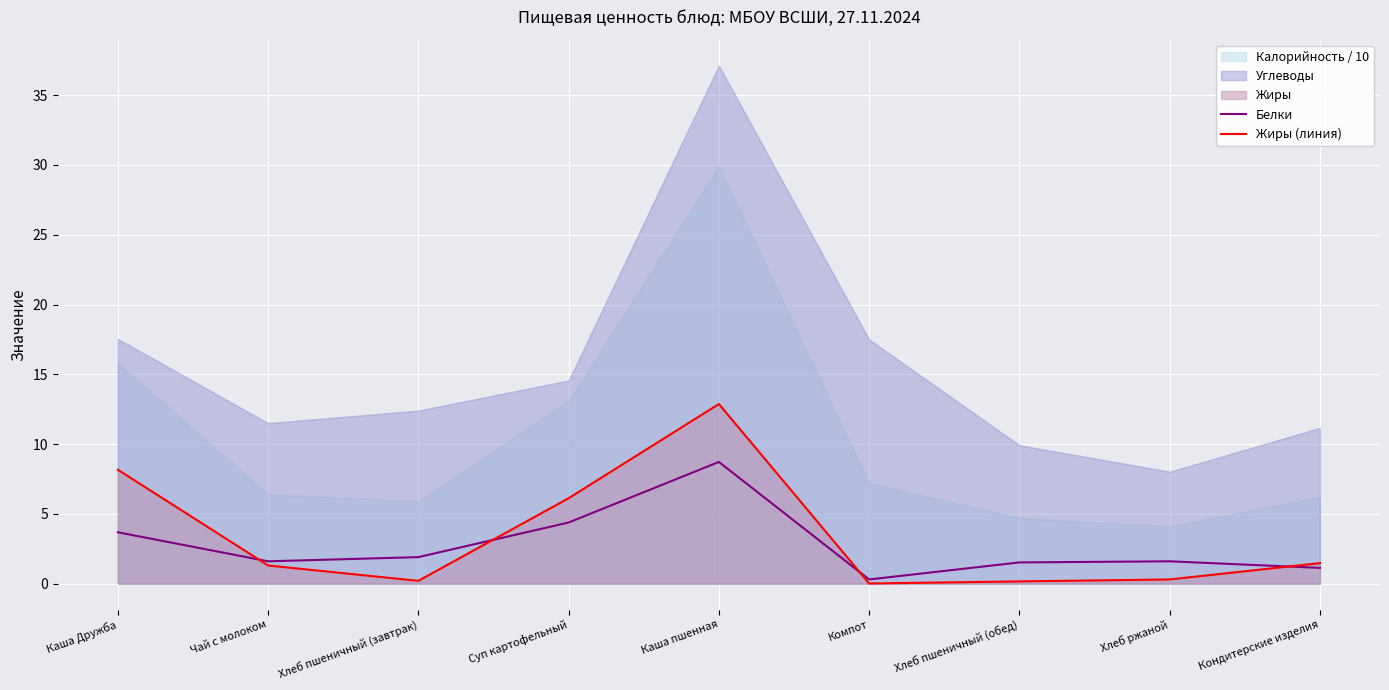

Reading right to left, what are all the values shown in this chart?

Белки: Кондитерские изделия=1.1	Хлеб ржаной=1.6	Хлеб пшеничный (обед)=1.5	Компот=0.3	Каша пшенная=8.7	Суп картофельный=4.4	Хлеб пшеничный (завтрак)=1.9	Чай с молоком=1.6	Каша Дружба=3.7
Жиры (линия): Кондитерские изделия=1.5	Хлеб ржаной=0.3	Хлеб пшеничный (обед)=0.2	Компот=0.0	Каша пшенная=12.9	Суп картофельный=6.1	Хлеб пшеничный (завтрак)=0.2	Чай с молоком=1.3	Каша Дружба=8.2